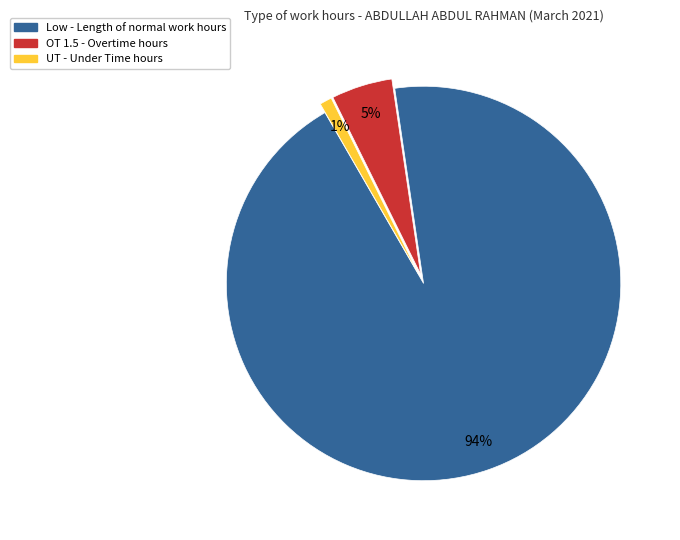

To the nearest percent, what is the difference between the largest and smallest slice percentages?

93%